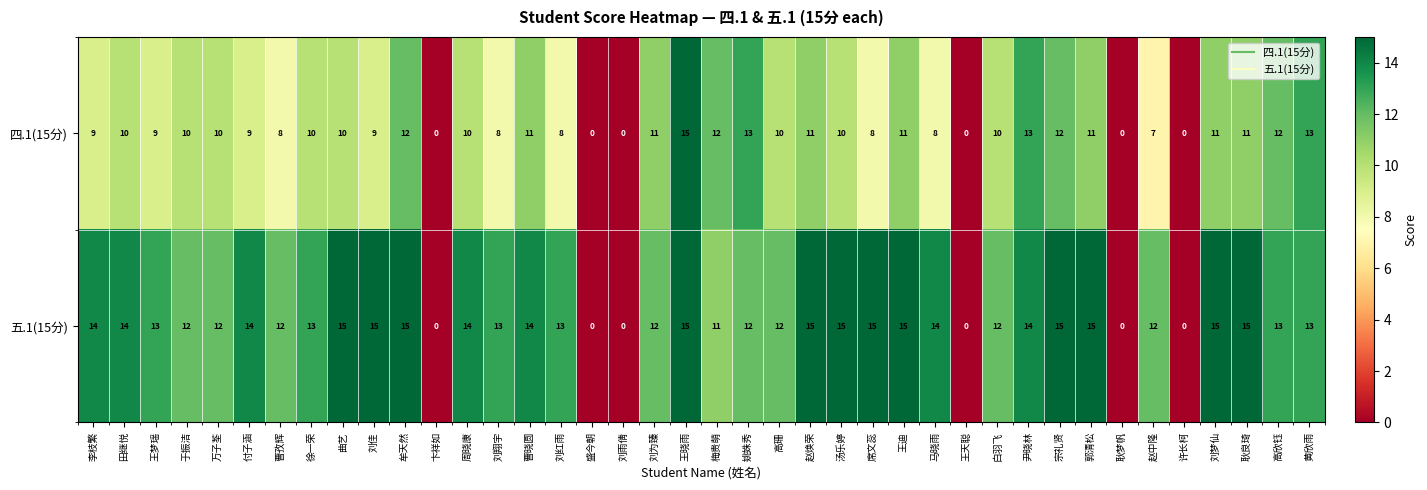

What is the difference between the highest and lowest values at 马晓雨?

6